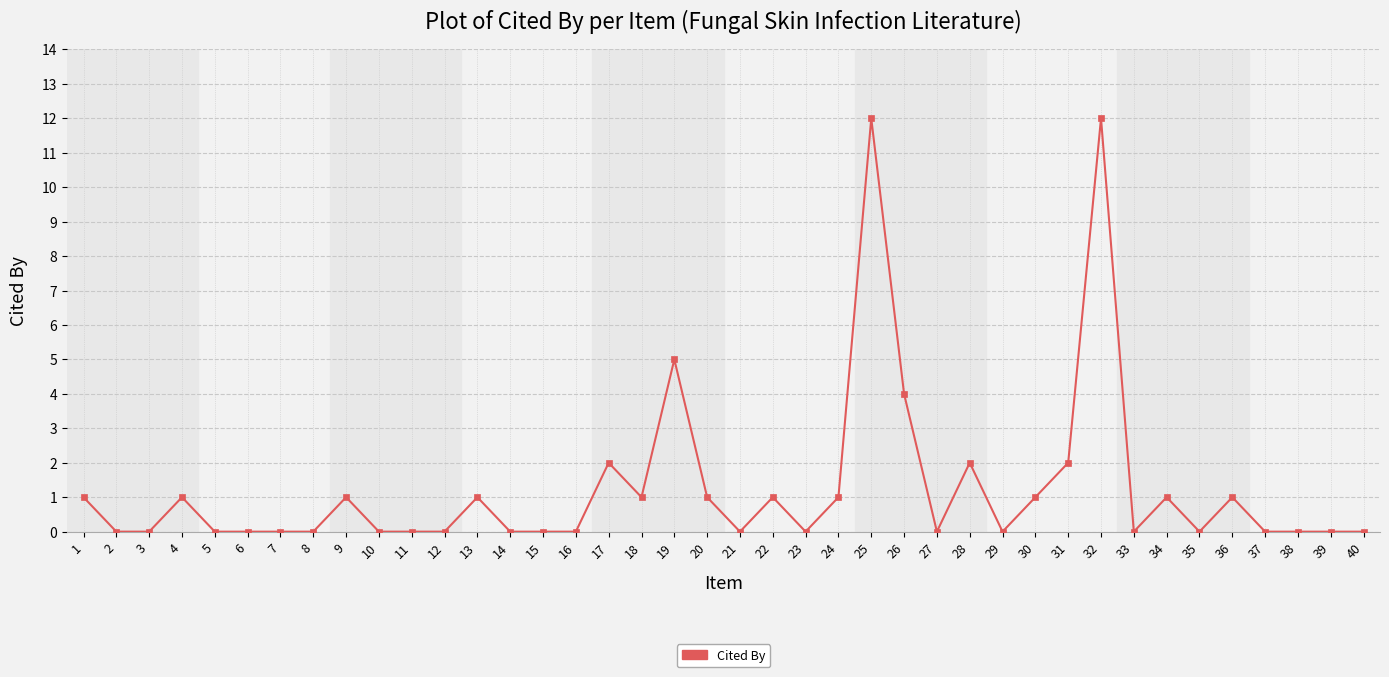

Reading left to right, what are all the values shown in this chart?

1	0	0	1	0	0	0	0	1	0	0	0	1	0	0	0	2	1	5	1	0	1	0	1	12	4	0	2	0	1	2	12	0	1	0	1	0	0	0	0